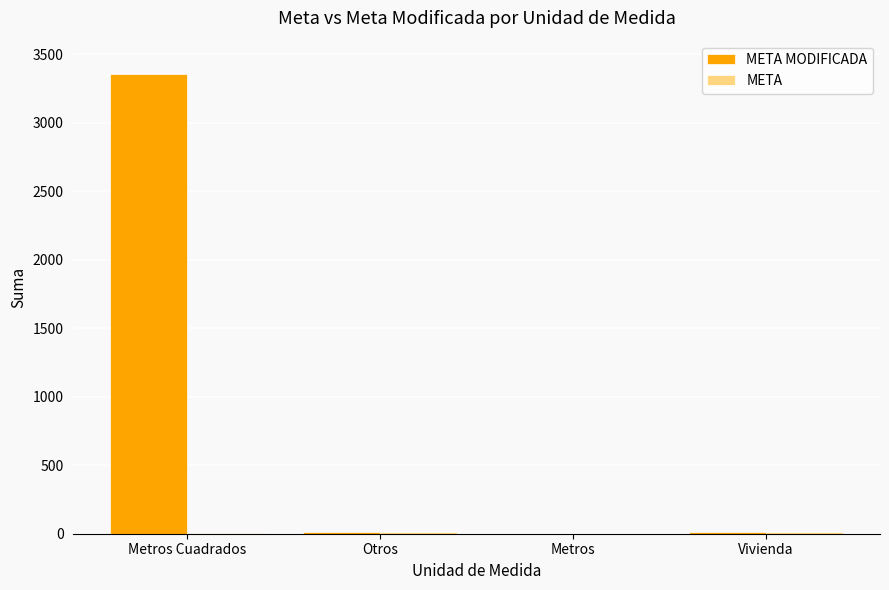

At which category is the sum across all series the highest?

Metros Cuadrados